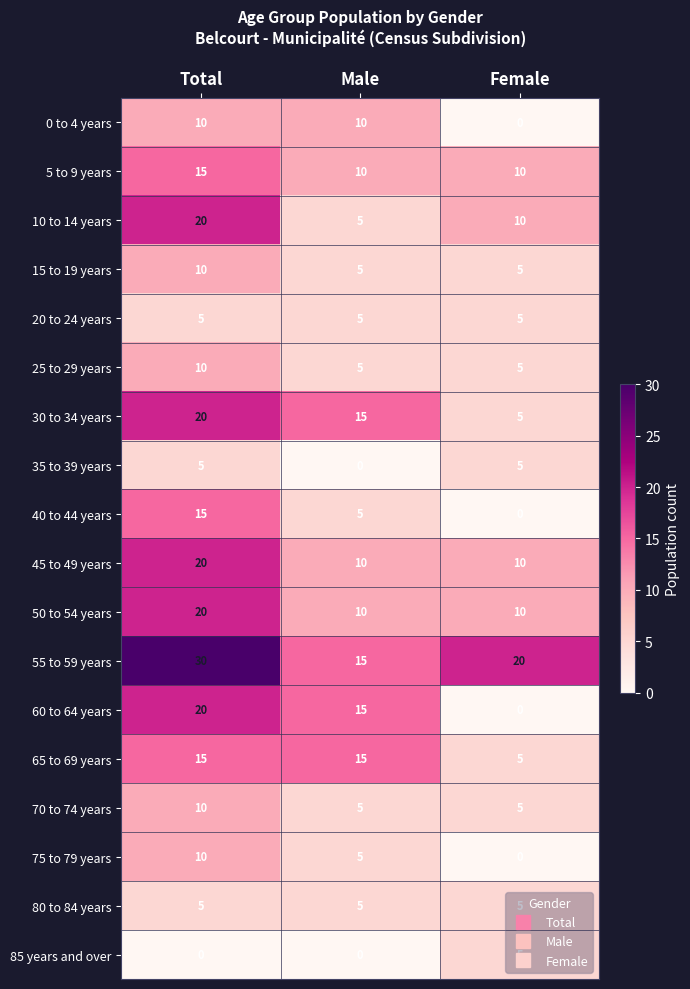

At how many categories does at least one series exceed 12?

3